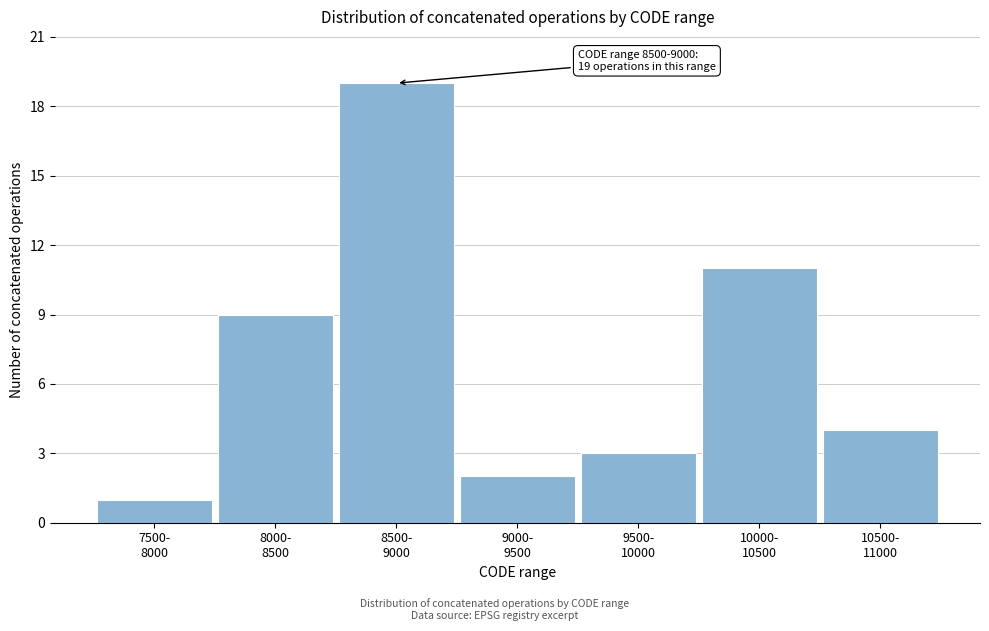

Reading right to left, extract all data points from this chart.

4	11	3	2	19	9	1